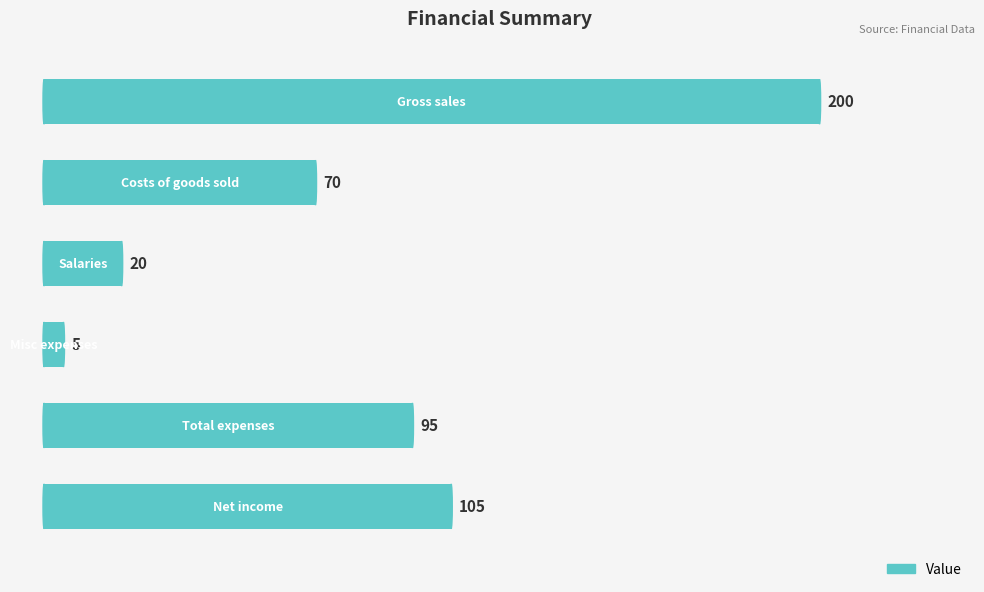

How many distinct data groups are displayed?

1